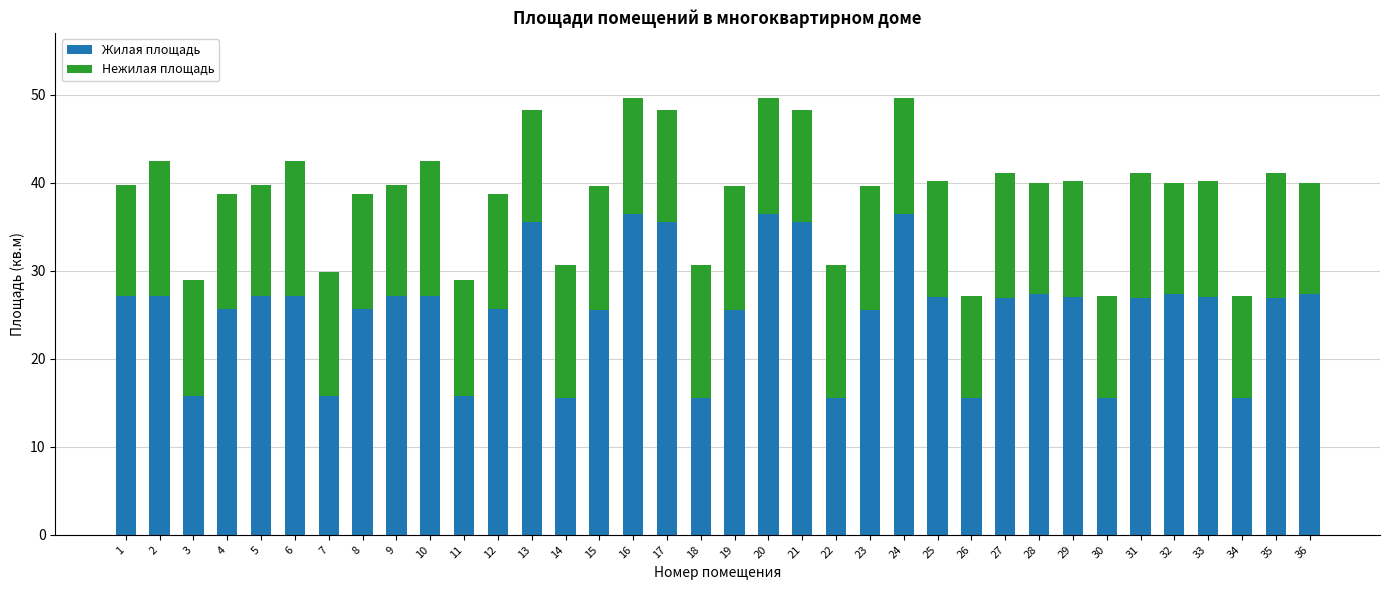

Count the number of data series in this chart.

2